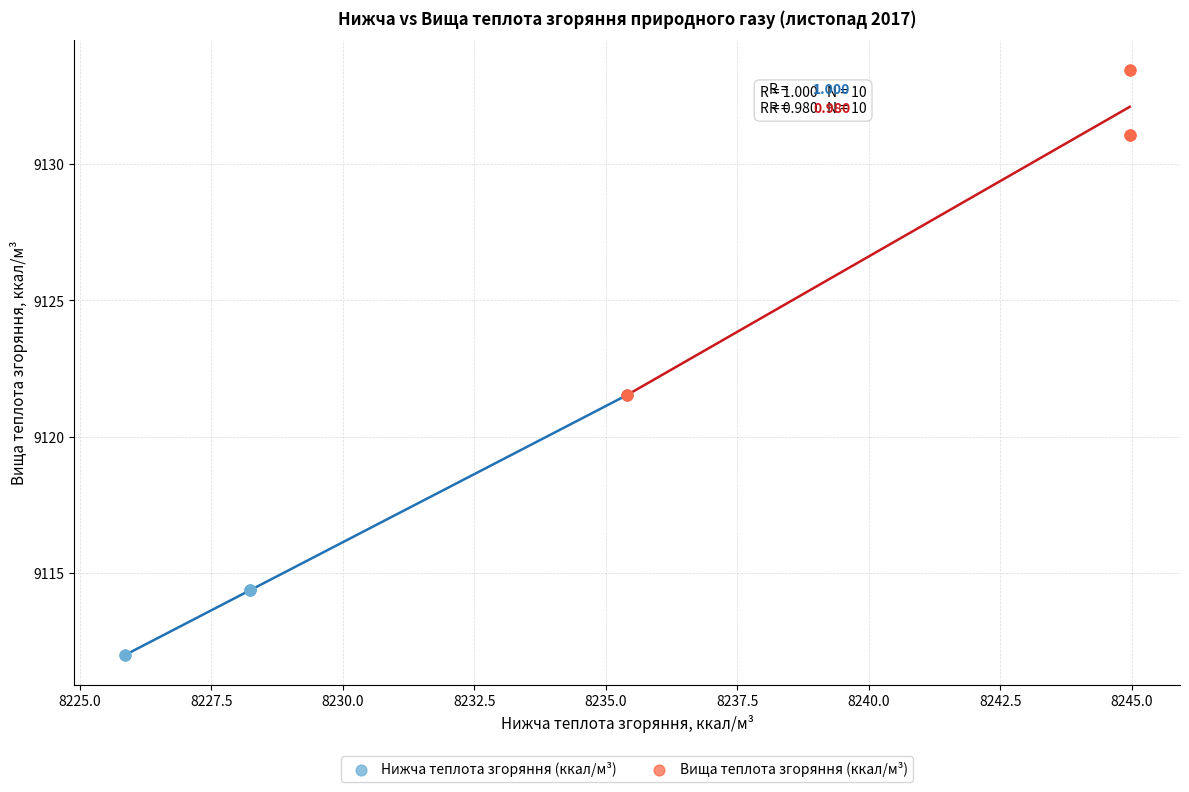

Which series contains the lowest Y value?

Нижча теплота згоряння (ккал/м³)